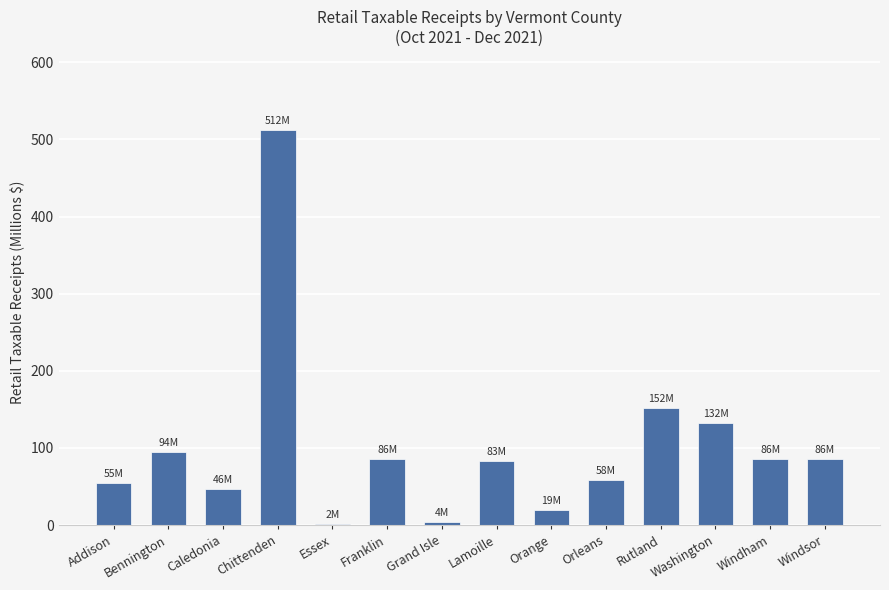

What is the value of the 3rd bar from the left?

46.3